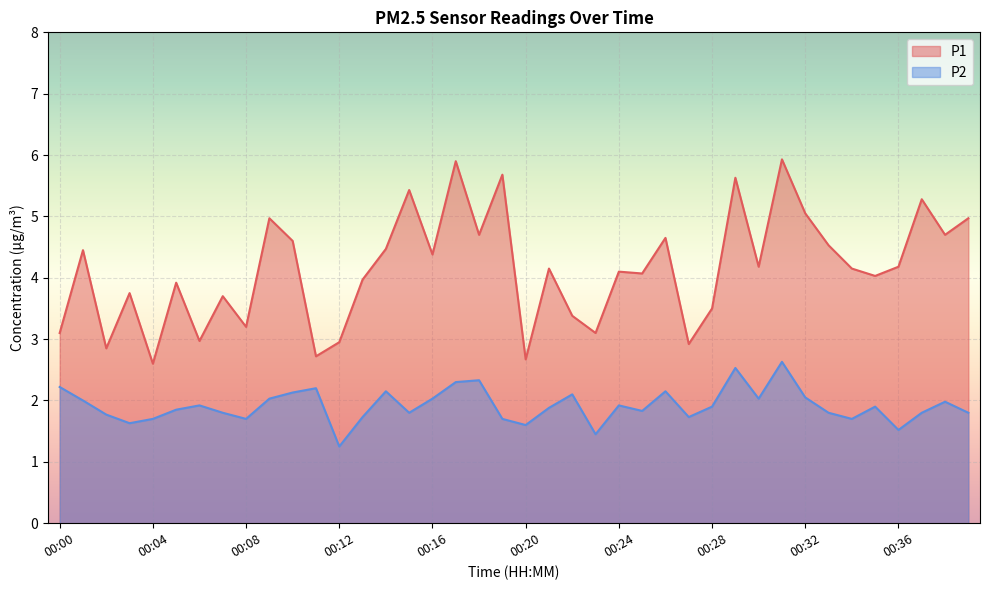

Is the value of P1 at 00:27 greater than the value of P2 at 00:39?

Yes